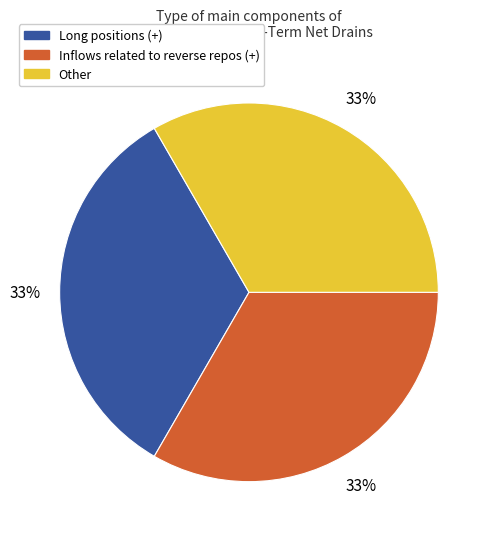

Is there any slice that represents more than half of the pie?

No